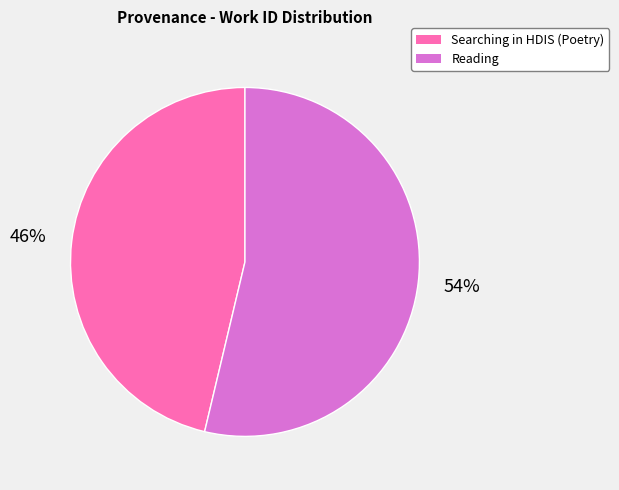

To the nearest percent, what portion does Reading represent?

54%